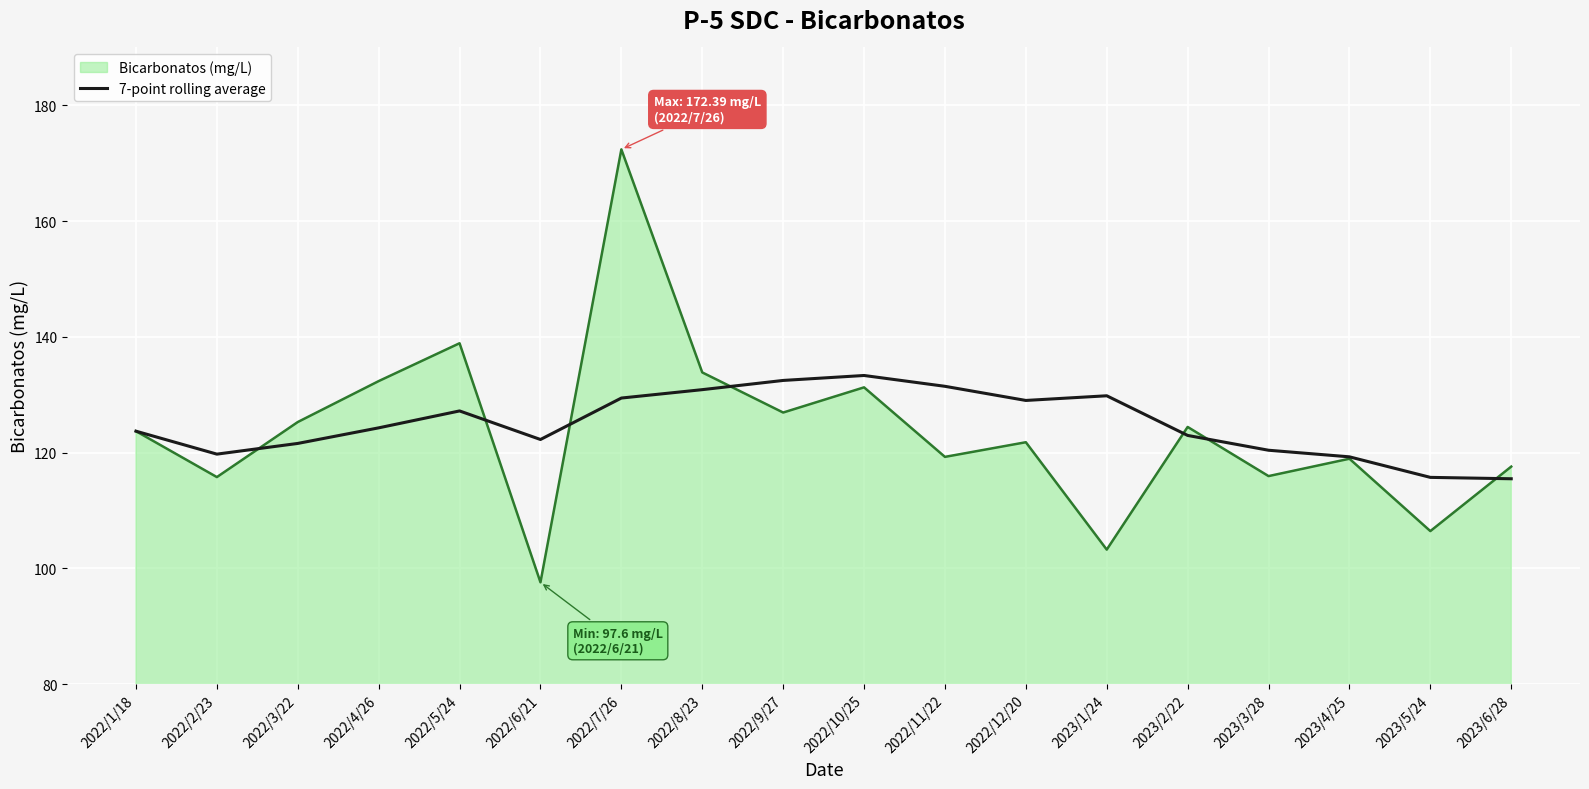

List the series in order of their peak value, lowest first.

7-point rolling average, Bicarbonatos (mg/L)